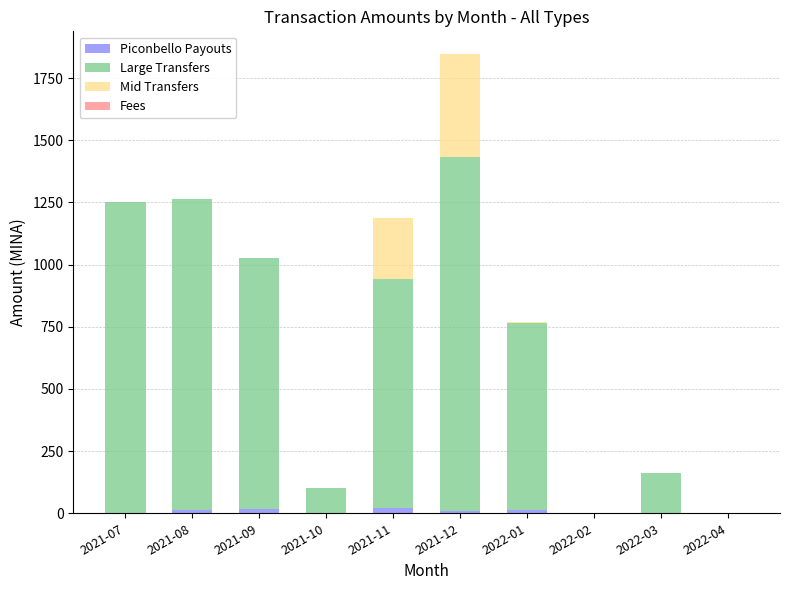

At which category is the sum across all series the highest?

2021-12